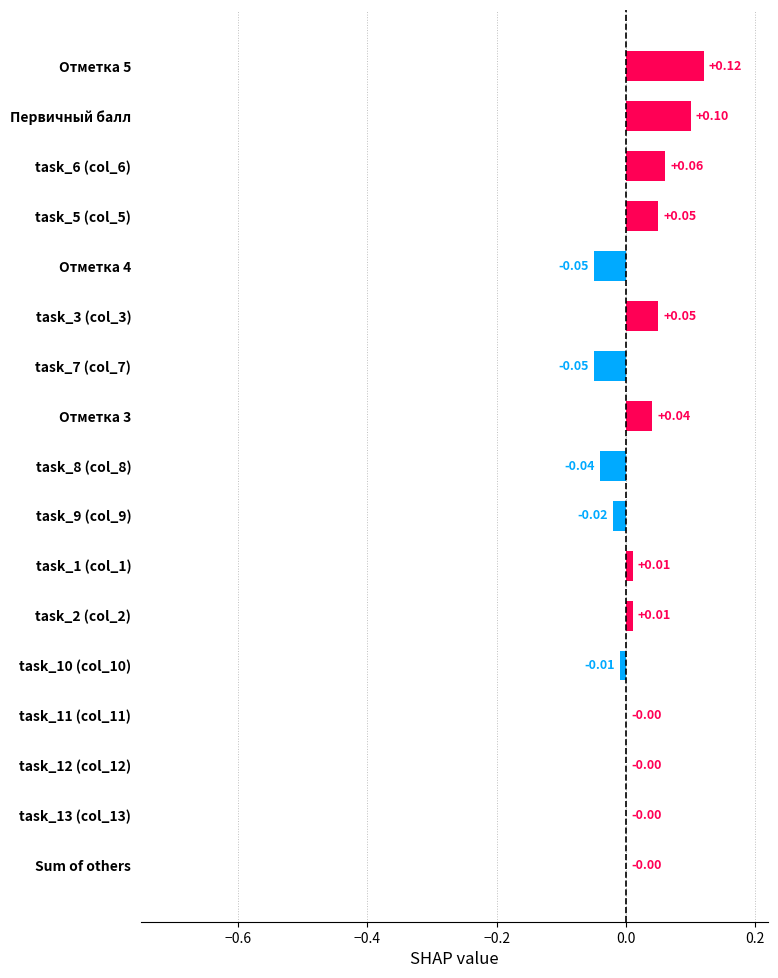

What is the greatest value displayed?

0.1